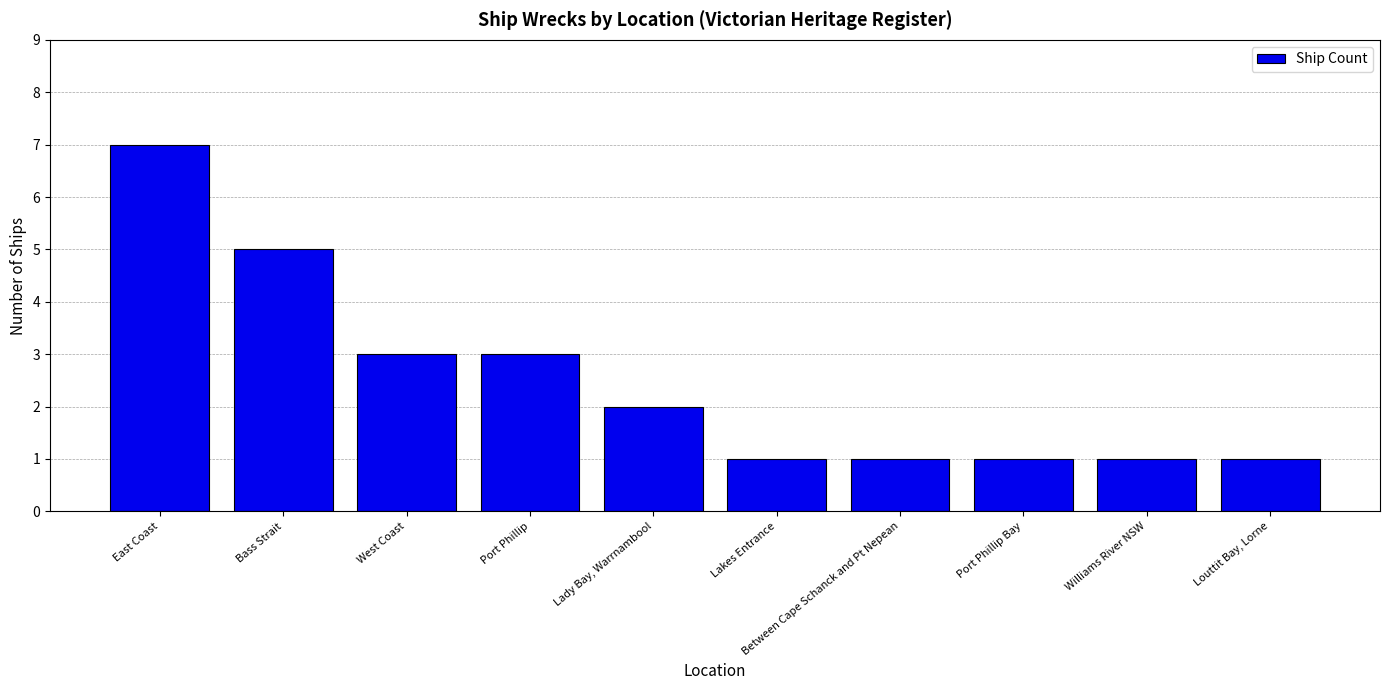

Are the bars horizontal?

No